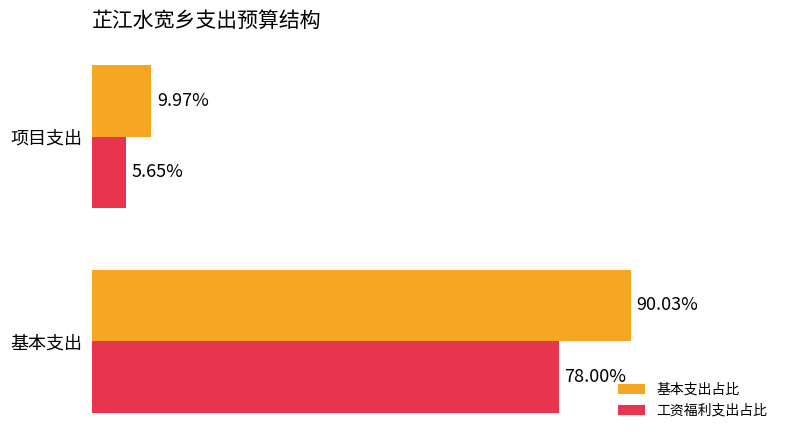

List the series in order of their overall mean, highest first.

基本支出占比, 工资福利支出占比